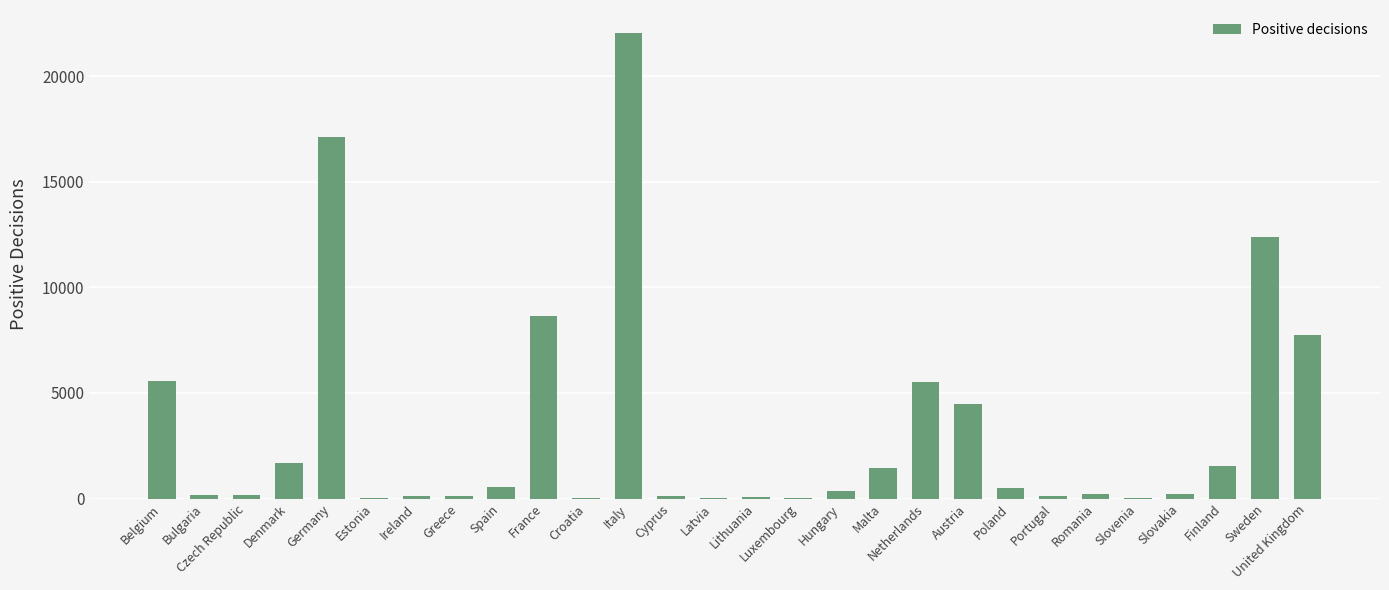

Is it true that the value at Austria is 7403?

False